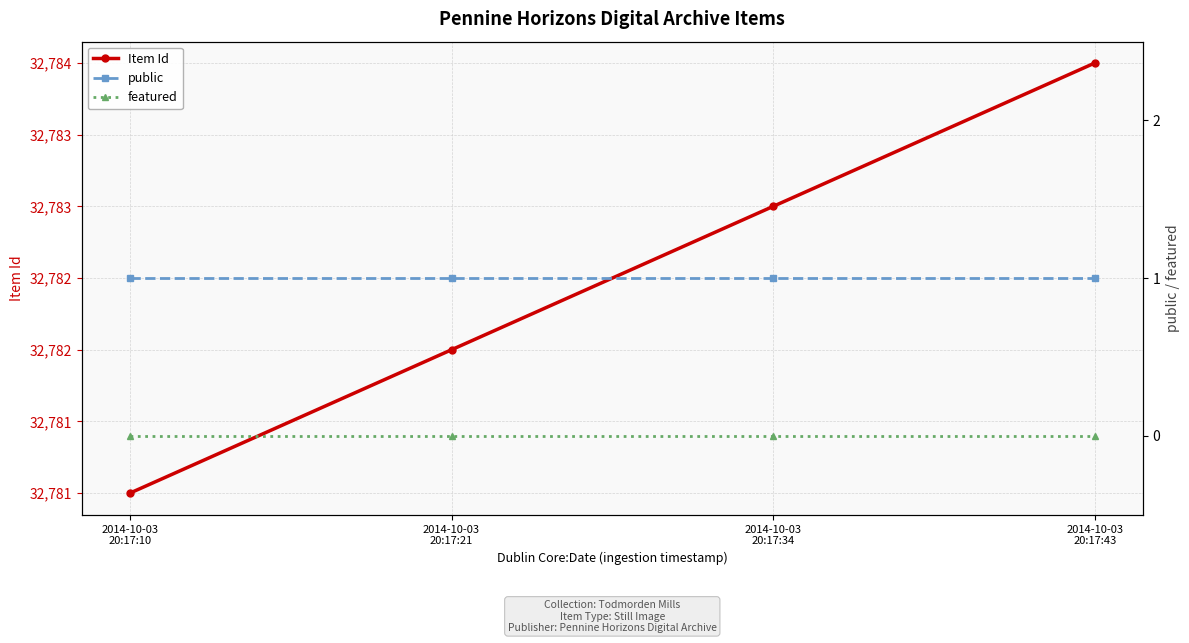

At which label does Item Id reach its minimum?

2014-10-03
20:17:10